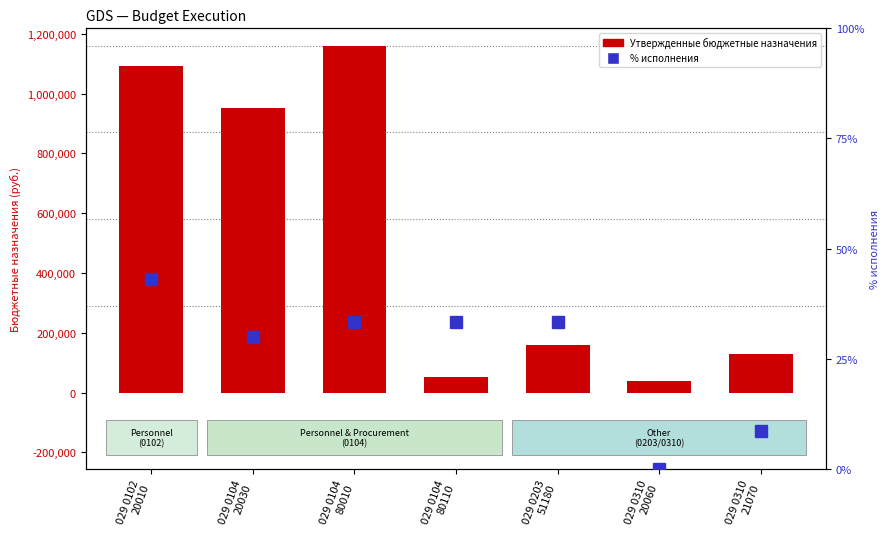

What is the average value of the Утвержденные бюджетные назначения series?

511961.9